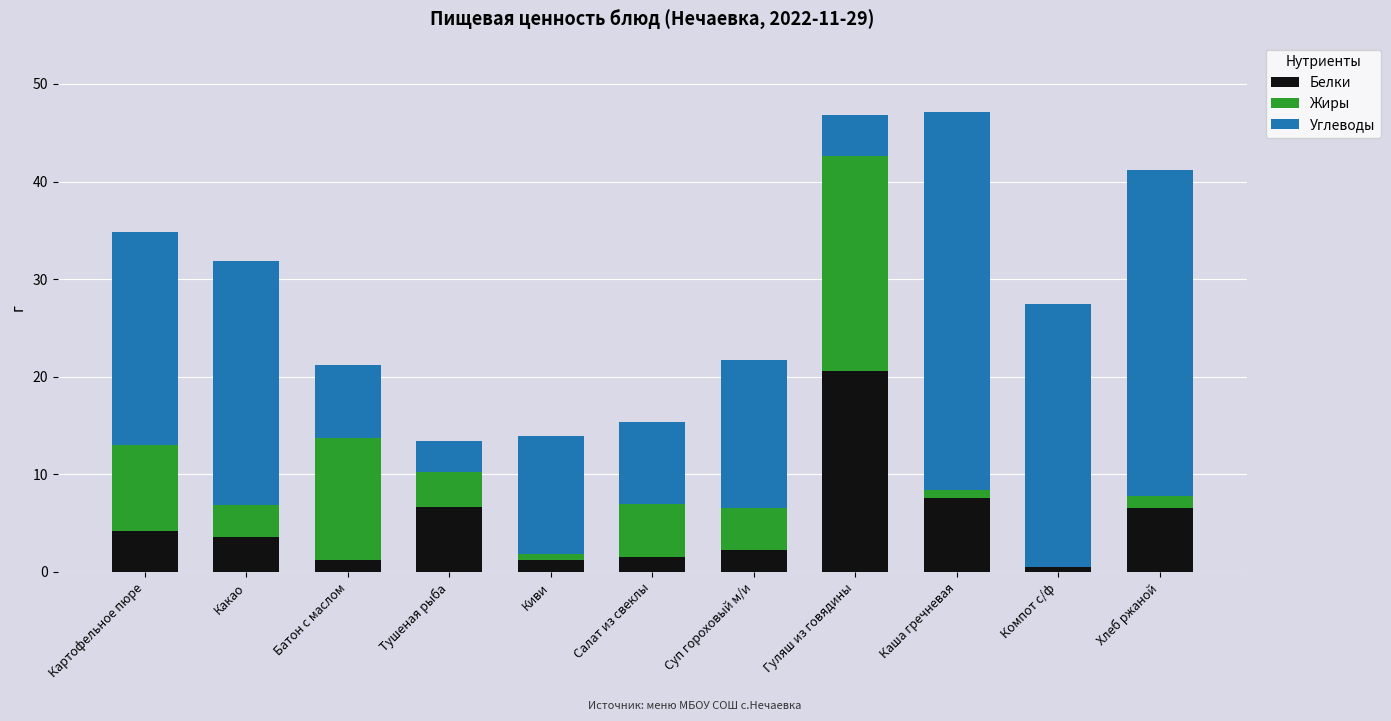

What is the average value of the Белки series?

5.1